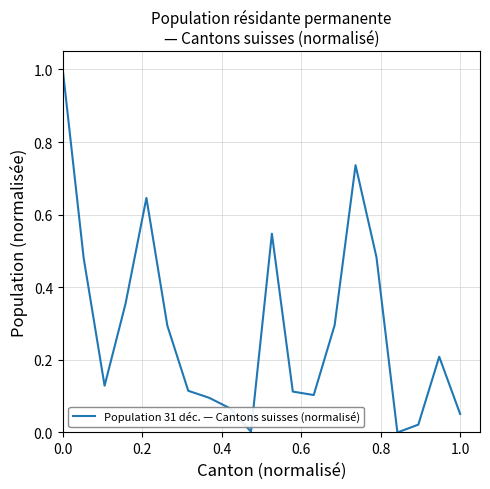

What is the maximum value shown in the chart?

1.0